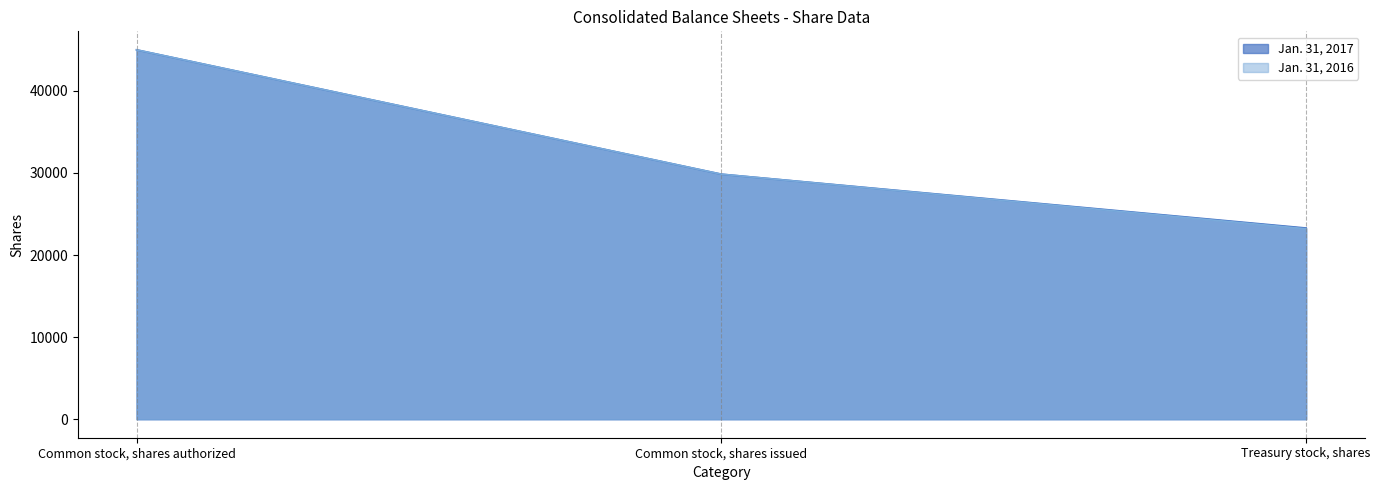

At which category is the sum across all series the highest?

Common stock, shares authorized